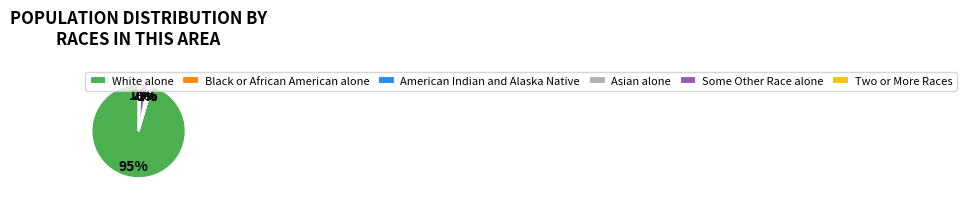

Which slice is the largest?

White alone